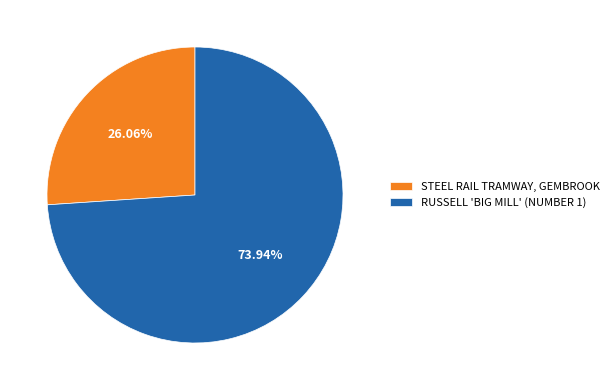

To the nearest percent, what percentage of the pie is STEEL RAIL TRAMWAY, GEMBROOK?

26%